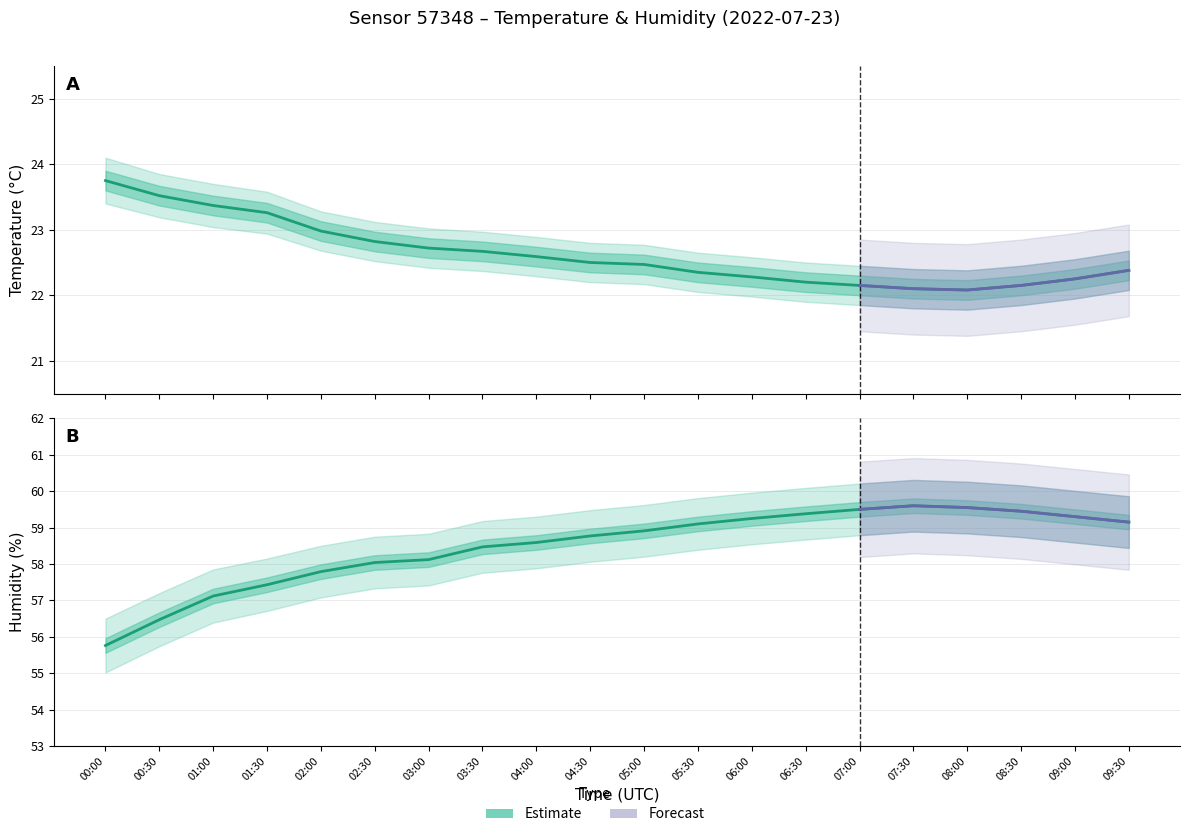

At how many categories does at least one series exceed 27?

20